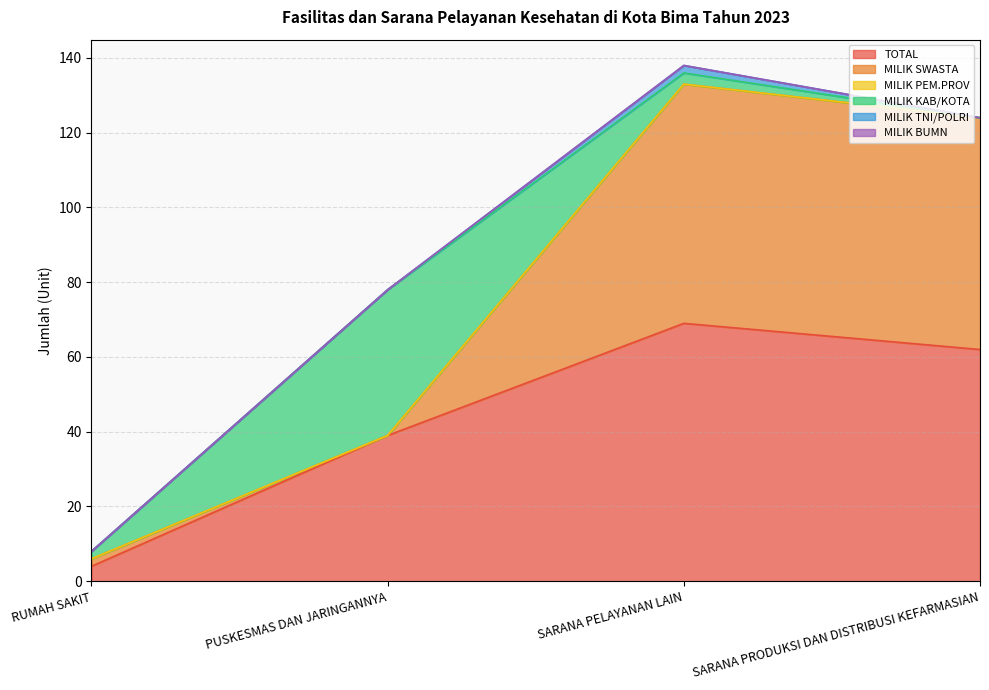

What is the total value across all series at PUSKESMAS DAN JARINGANNYA?

78